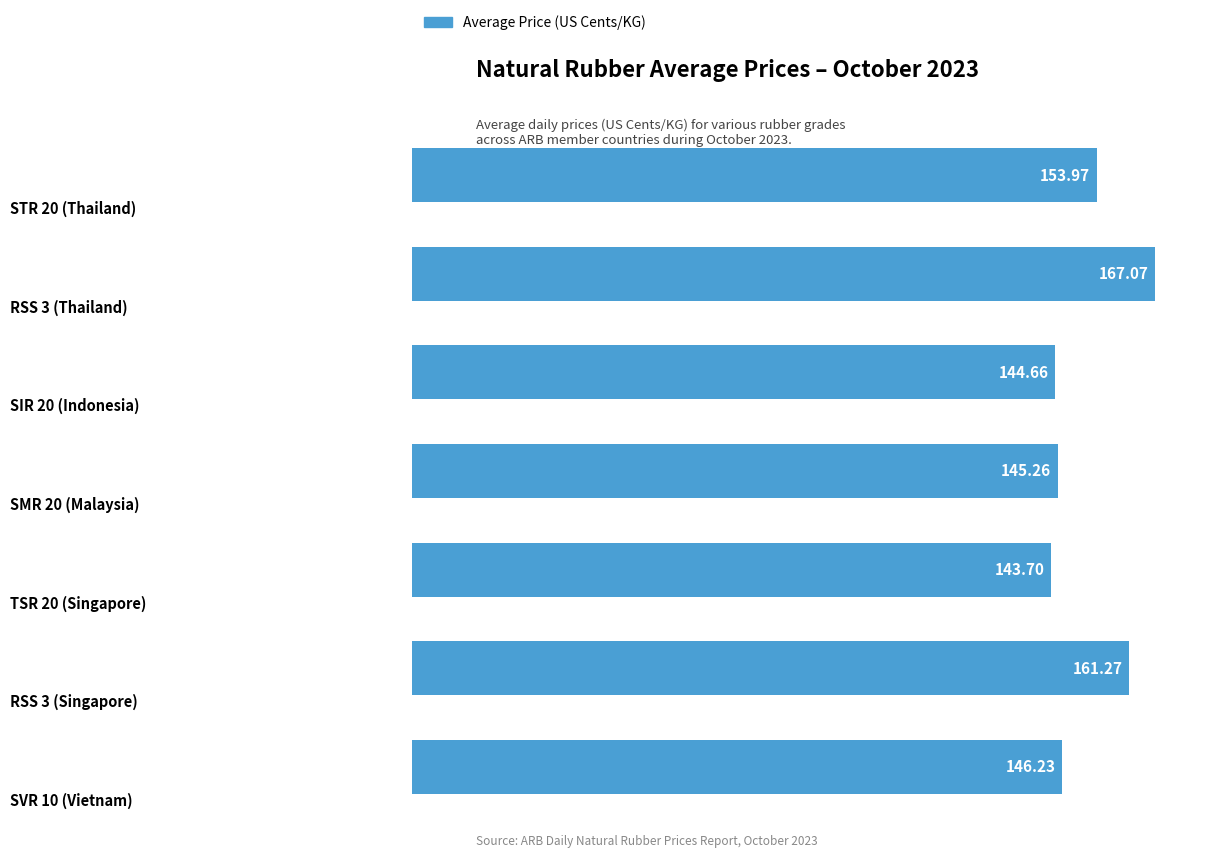

What is the difference between the maximum and minimum values?

23.4